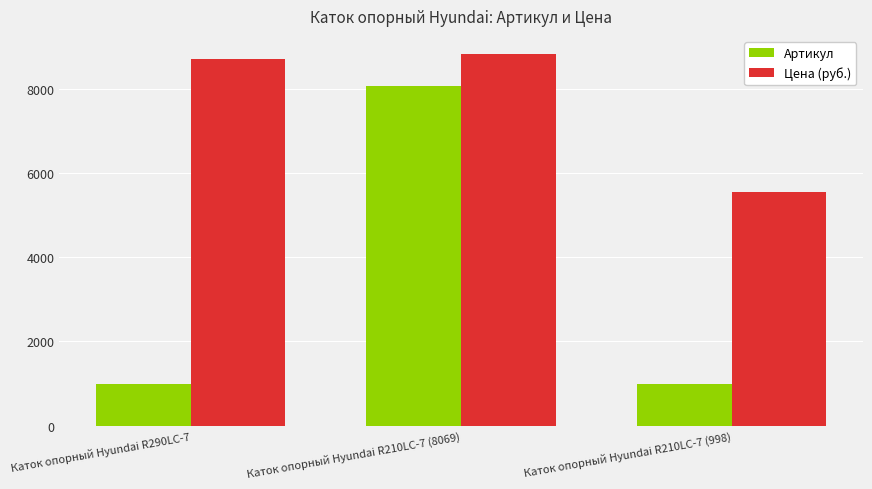

What is the label of the 3rd bar from the right?

Каток опорный Hyundai R290LC-7